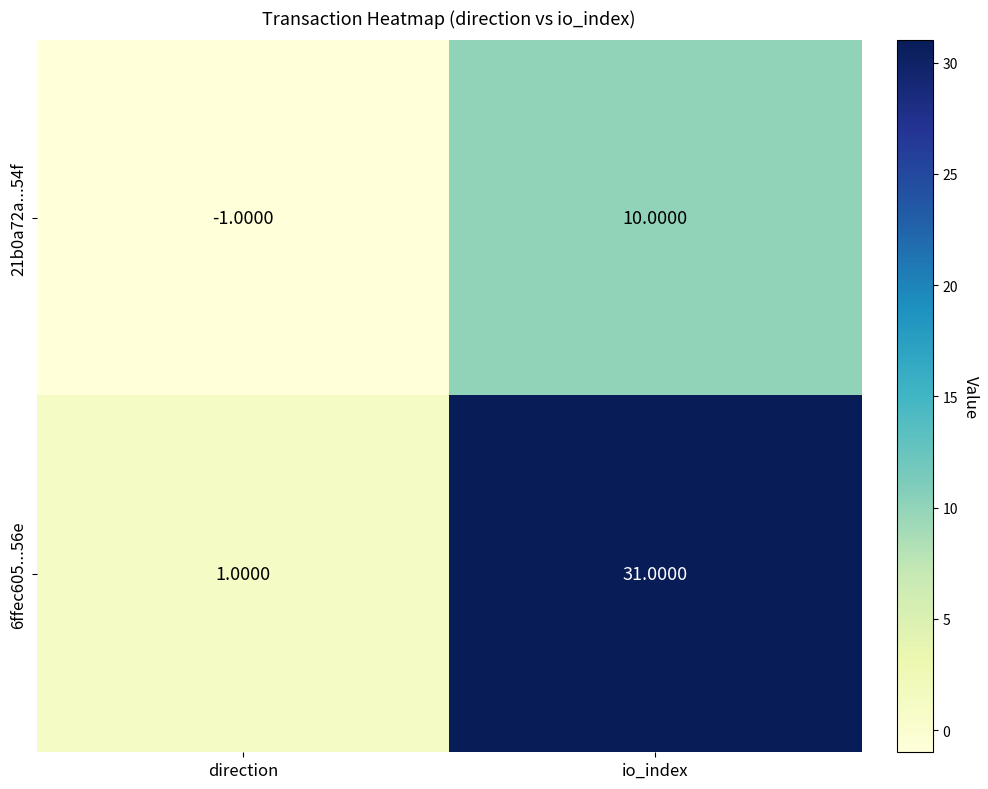

What is the maximum value shown in the chart?

31